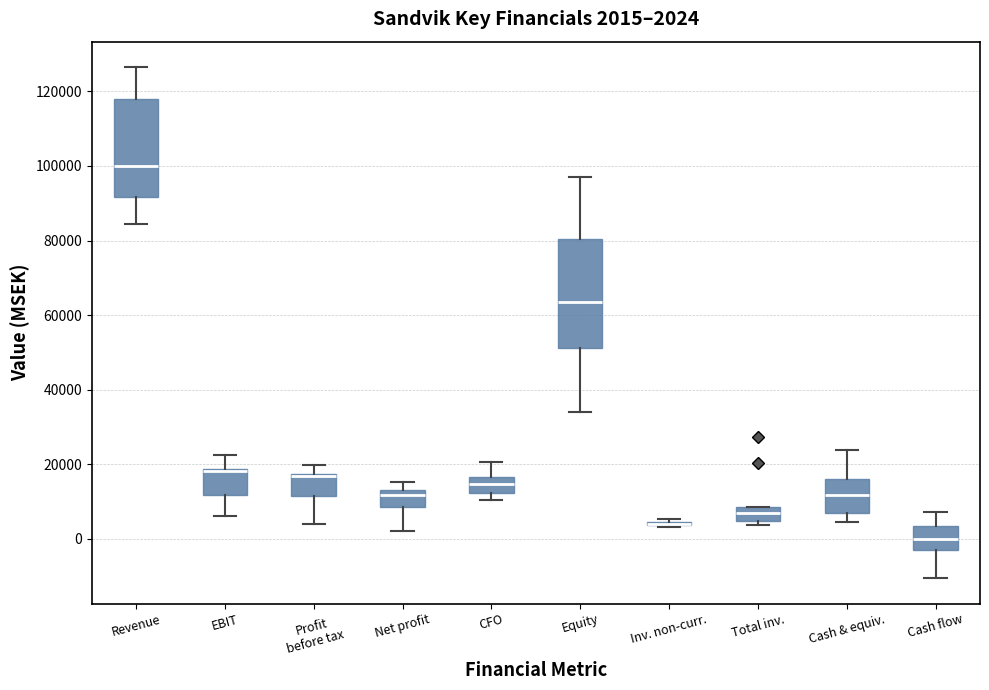

Comparing the boxes themselves (not the whiskers), which one is the tallest?

Equity